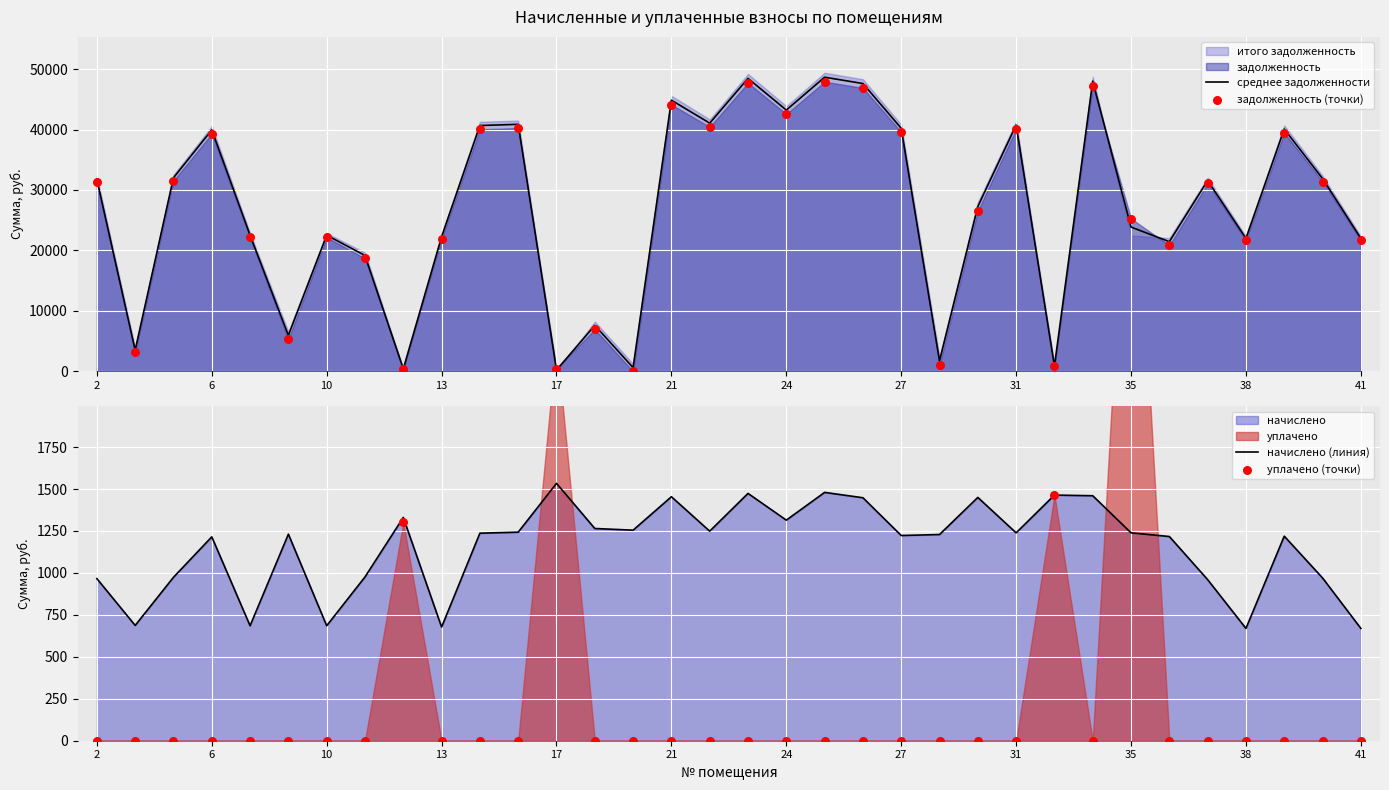

Which series has the largest Y range (max minus min)?

среднее задолженности